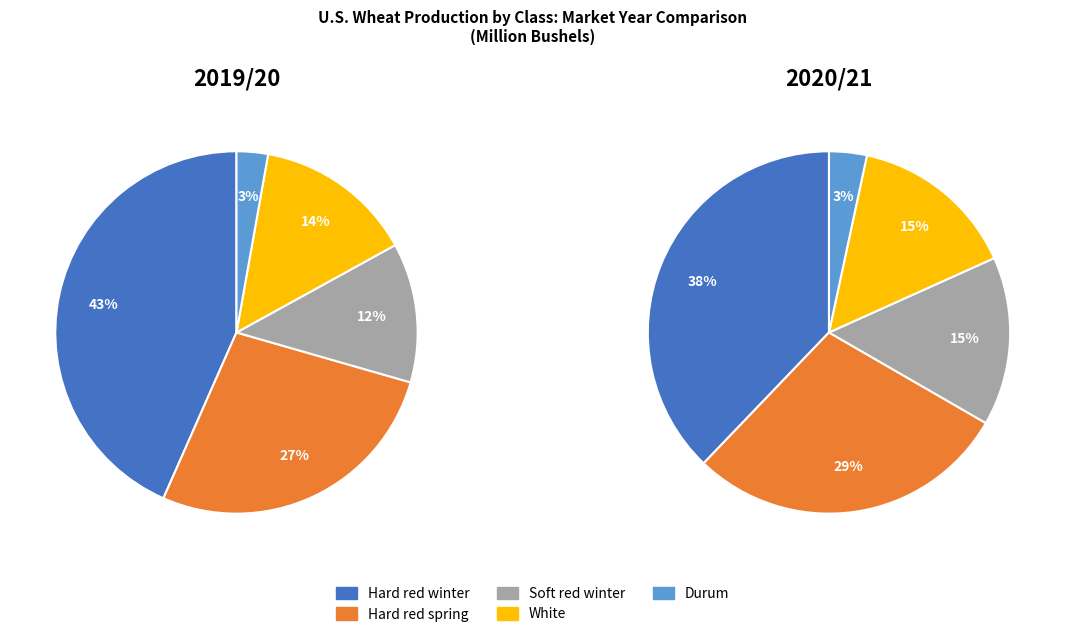

How many segments does this pie chart have?

5